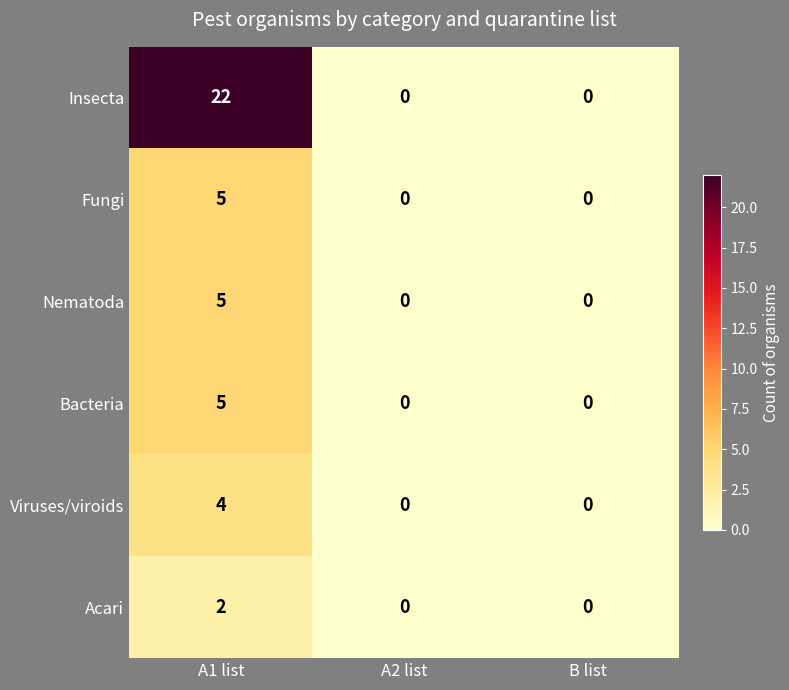

What is the sum of all Bacteria values?

5